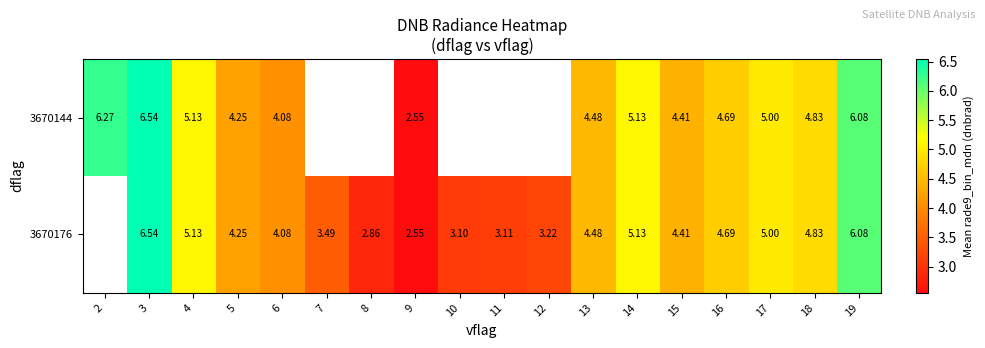

Is the value of 3670176 at 19 greater than the value of 3670144 at 15?

Yes